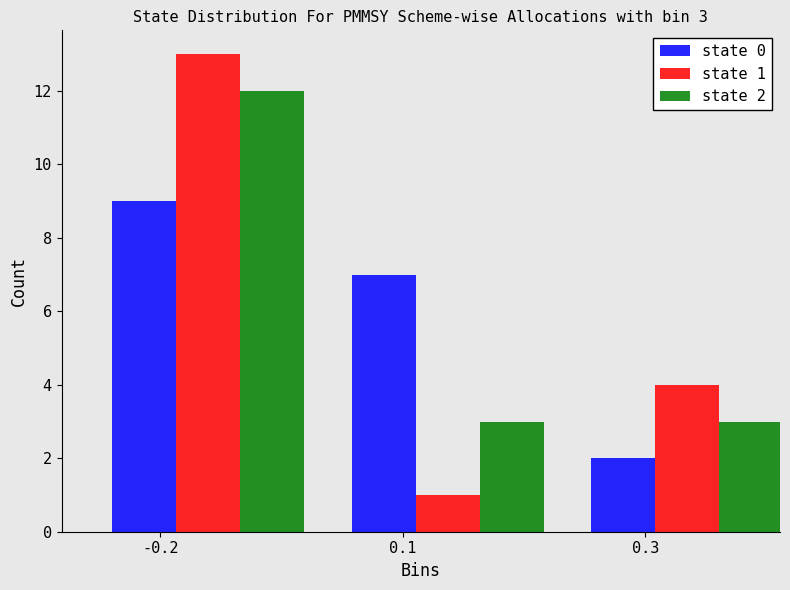

What is the sum of the state 0 values at 0.3 and -0.2?

11